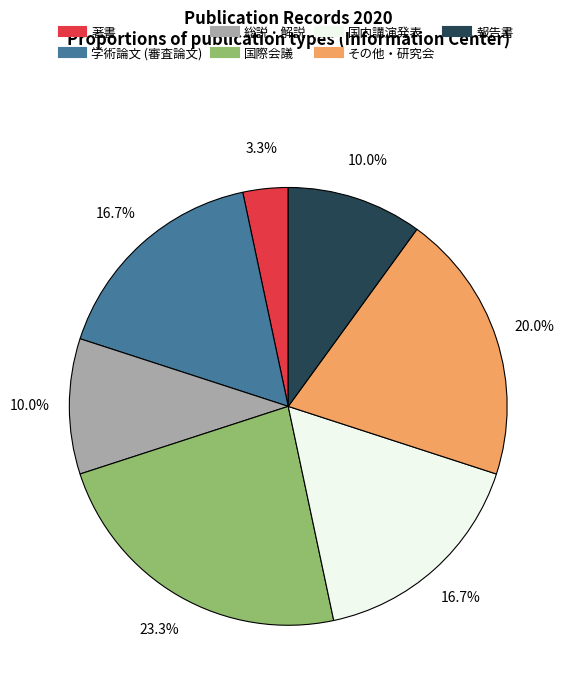

What portion of the pie excludes 国際会議?

76.7%